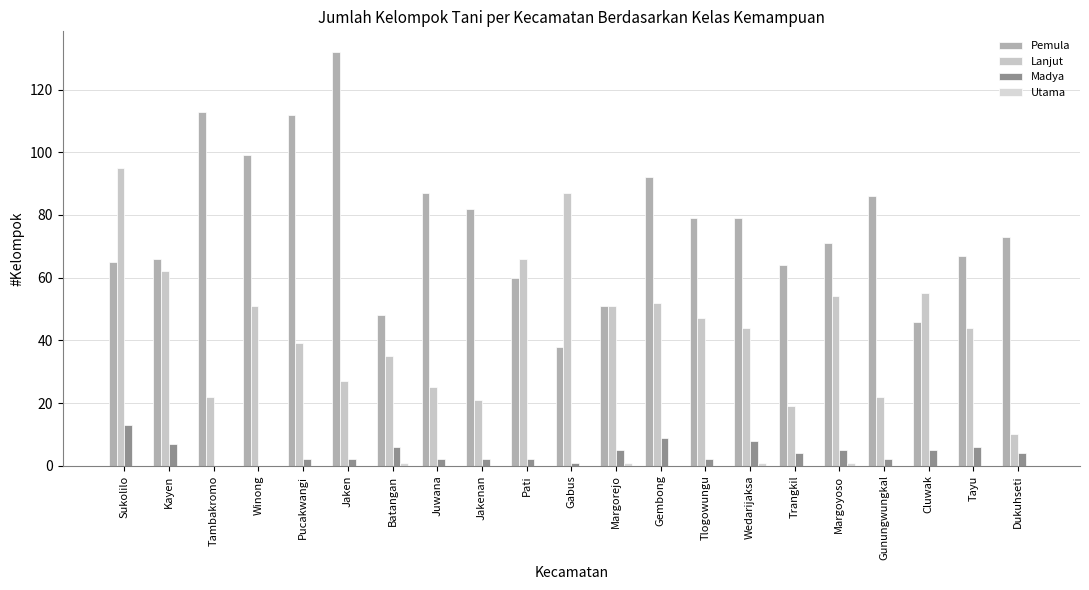

Between Jakenan and Gembong, which series saw the biggest shift?

Lanjut